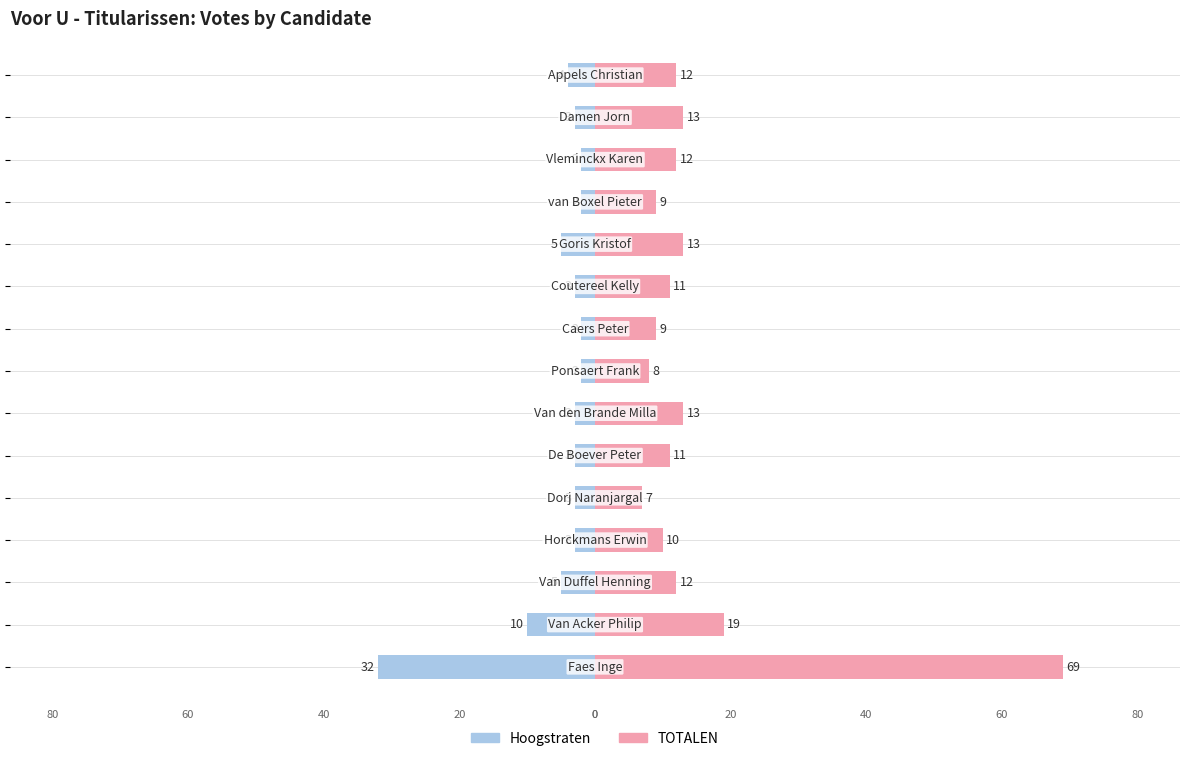

How many bars are there in total?

30